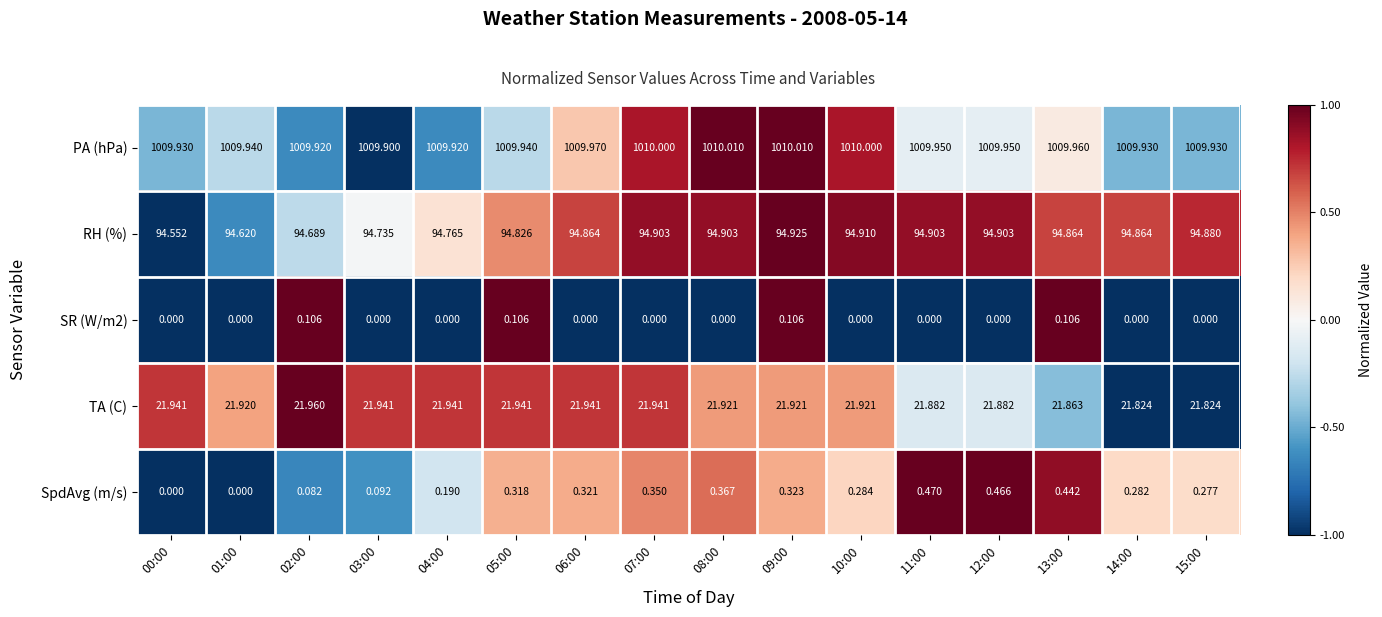

Which series changed the most between 02:00 and 11:00?

SpdAvg (m/s)